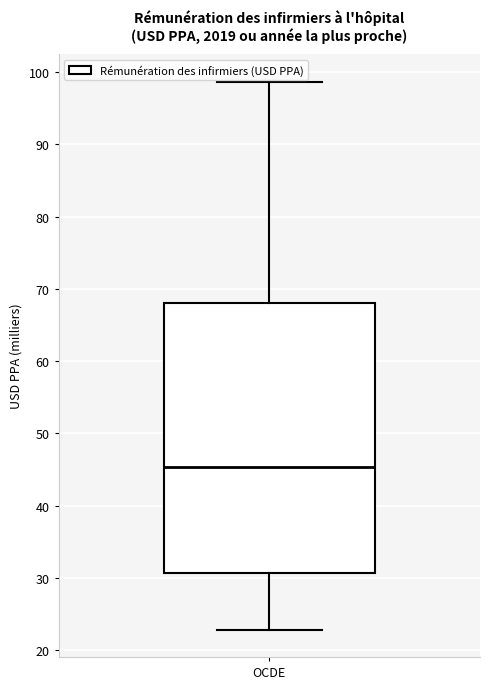

Read this box plot against the y-axis: the position of the median line, the range covered by the box, and the ends of both whiskers. The values are not printed on the chart, so give them approximately, as read against the axis.

median 45, box 31 to 68, whiskers 23 to 99